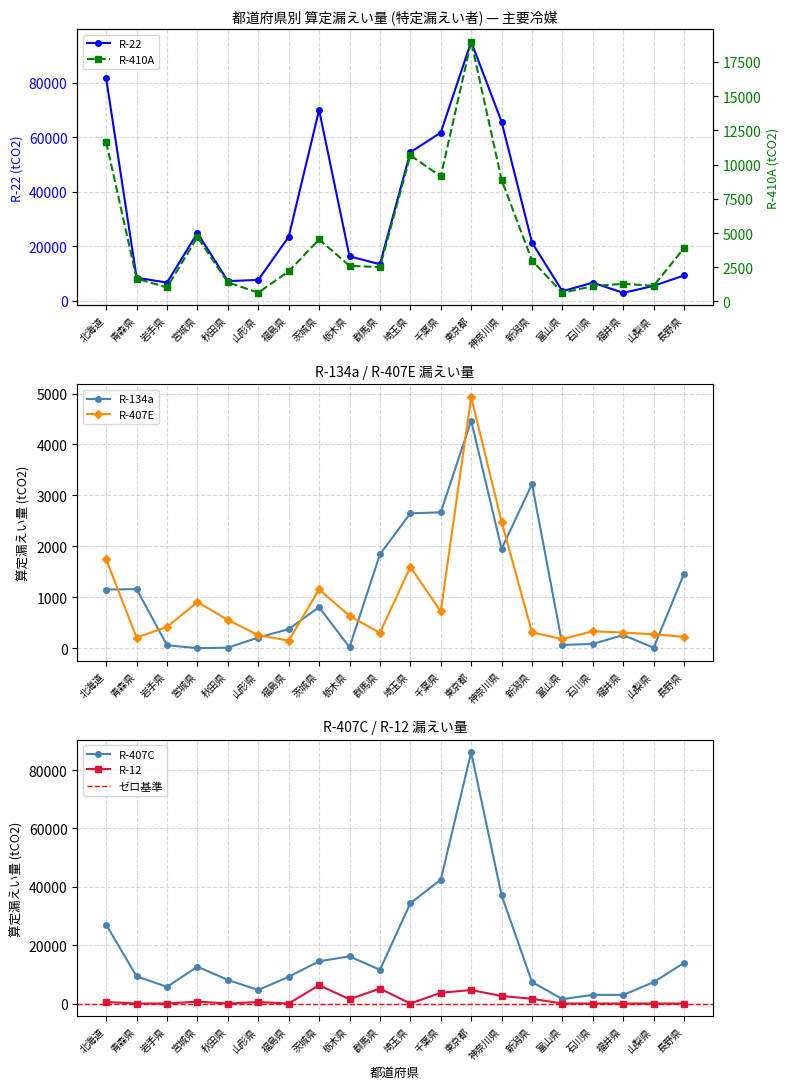

What is the label of the 15th point from the right?

山形県